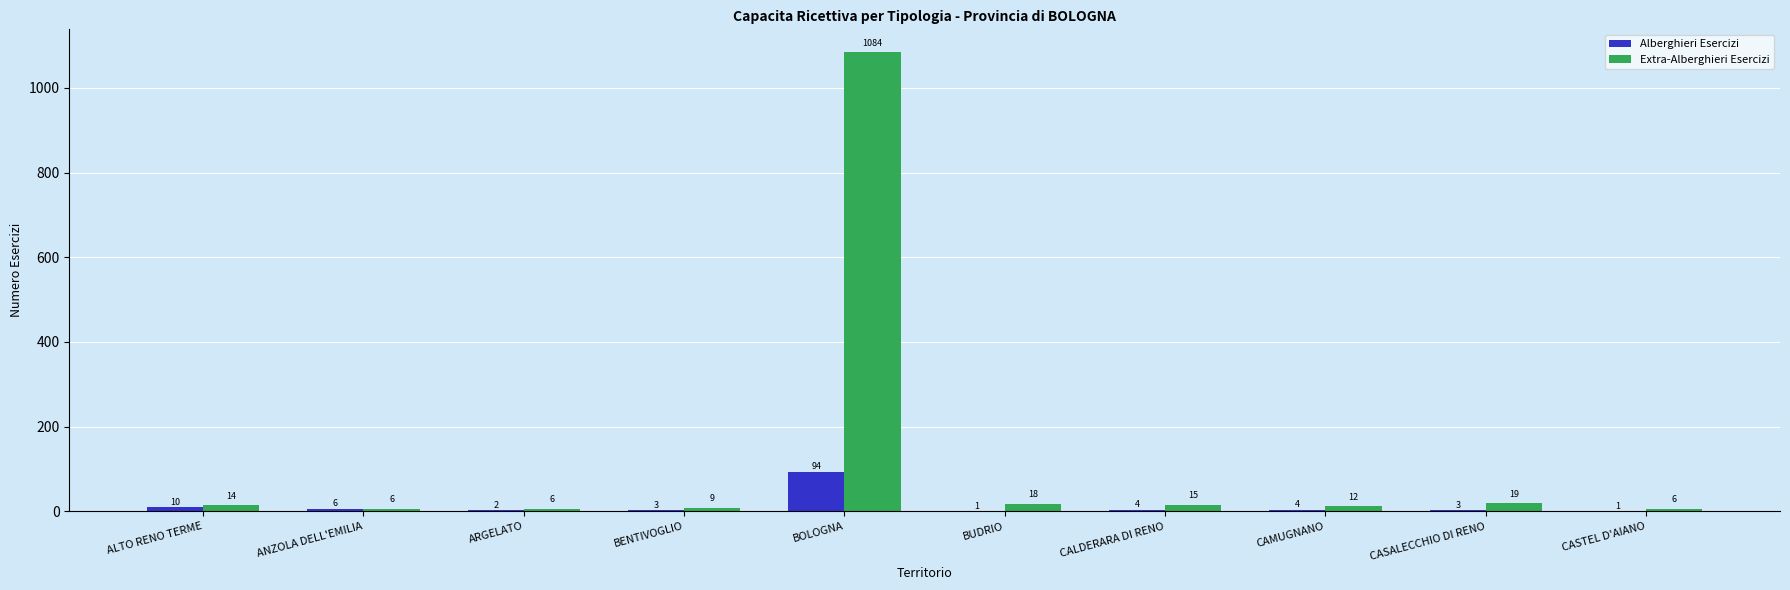

Reading left to right, list all the values displayed in this chart.

Alberghieri Esercizi: ALTO RENO TERME=10	ANZOLA DELL'EMILIA=6	ARGELATO=2	BENTIVOGLIO=3	BOLOGNA=94	BUDRIO=1	CALDERARA DI RENO=4	CAMUGNANO=4	CASALECCHIO DI RENO=3	CASTEL D'AIANO=1
Extra-Alberghieri Esercizi: ALTO RENO TERME=14	ANZOLA DELL'EMILIA=6	ARGELATO=6	BENTIVOGLIO=9	BOLOGNA=1084	BUDRIO=18	CALDERARA DI RENO=15	CAMUGNANO=12	CASALECCHIO DI RENO=19	CASTEL D'AIANO=6